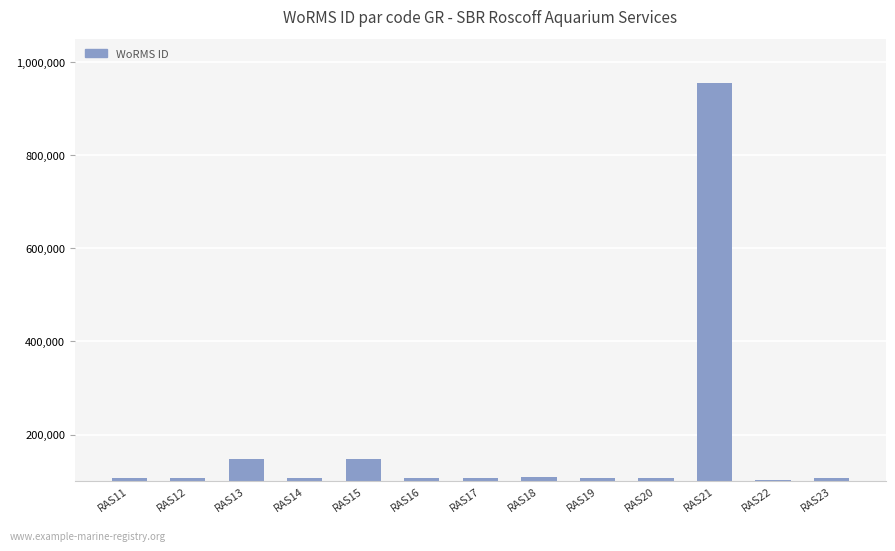

What is the difference between the maximum and minimum values?

852496